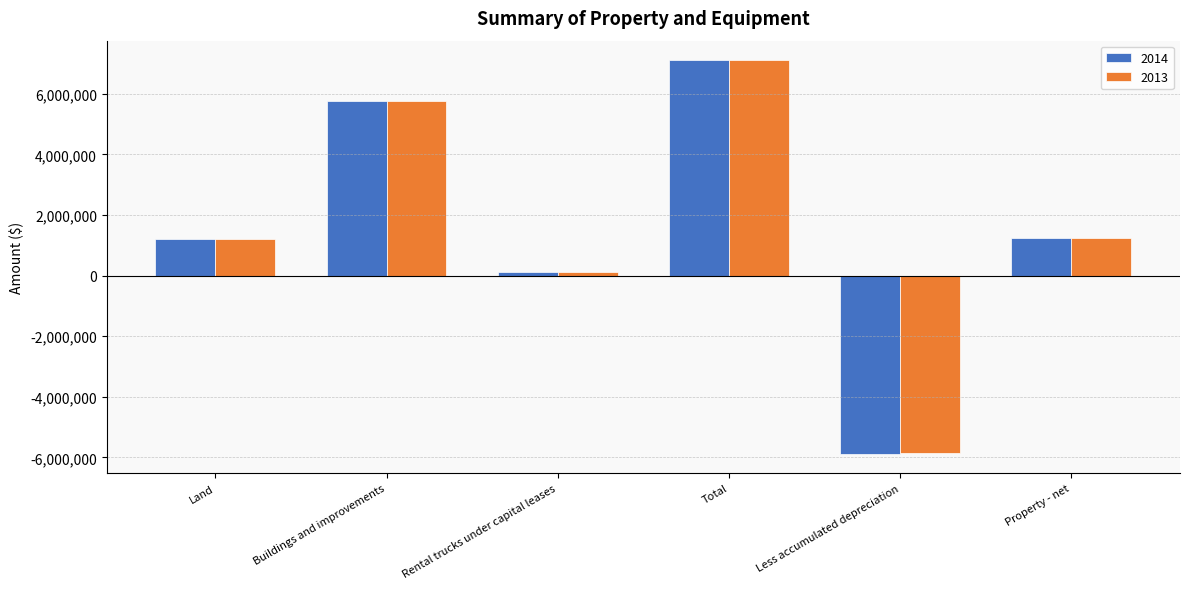

True or false: 2014 has a value of -10252695 at Less accumulated depreciation.

False